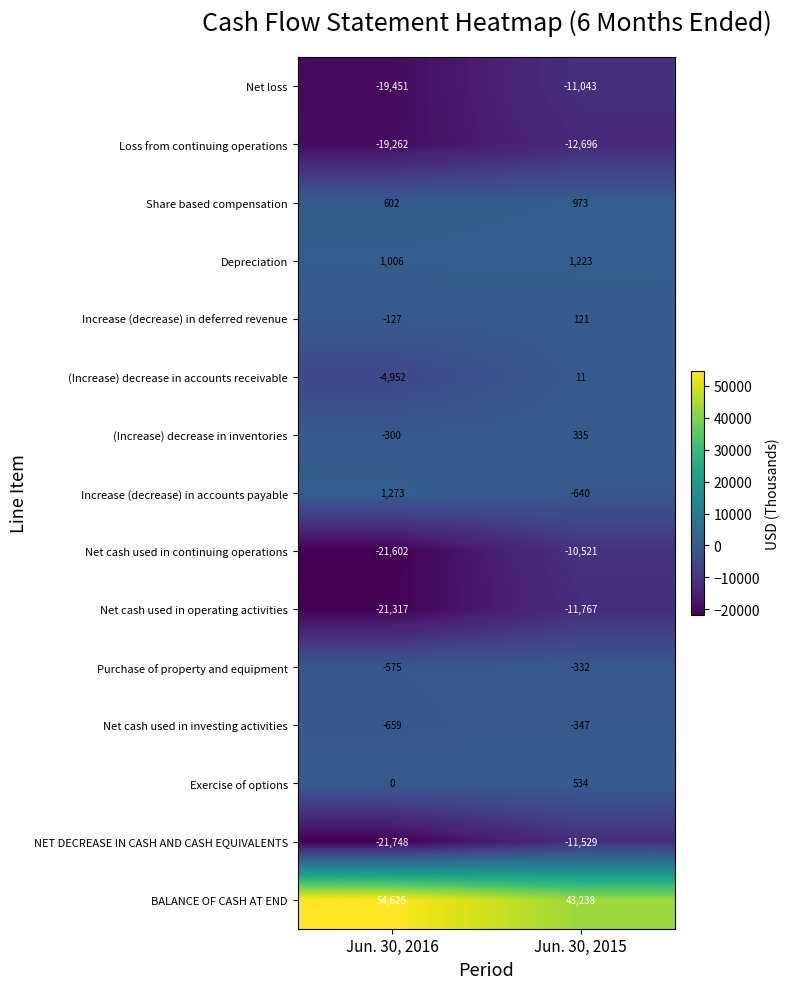

Reading right to left, list all the values displayed in this chart.

Net loss: Jun. 30, 2015=-11043	Jun. 30, 2016=-19451
Loss from continuing operations: Jun. 30, 2015=-12696	Jun. 30, 2016=-19262
Share based compensation: Jun. 30, 2015=973	Jun. 30, 2016=602
Depreciation: Jun. 30, 2015=1223	Jun. 30, 2016=1006
Increase (decrease) in deferred revenue: Jun. 30, 2015=121	Jun. 30, 2016=-127
(Increase) decrease in accounts receivable: Jun. 30, 2015=11	Jun. 30, 2016=-4952
(Increase) decrease in inventories: Jun. 30, 2015=335	Jun. 30, 2016=-300
Increase (decrease) in accounts payable: Jun. 30, 2015=-640	Jun. 30, 2016=1273
Net cash used in continuing operations: Jun. 30, 2015=-10521	Jun. 30, 2016=-21602
Net cash used in operating activities: Jun. 30, 2015=-11767	Jun. 30, 2016=-21317
Purchase of property and equipment: Jun. 30, 2015=-332	Jun. 30, 2016=-575
Net cash used in investing activities: Jun. 30, 2015=-347	Jun. 30, 2016=-659
Exercise of options: Jun. 30, 2015=534	Jun. 30, 2016=0
NET DECREASE IN CASH AND CASH EQUIVALENTS: Jun. 30, 2015=-11529	Jun. 30, 2016=-21748
BALANCE OF CASH AT END: Jun. 30, 2015=43238	Jun. 30, 2016=54626